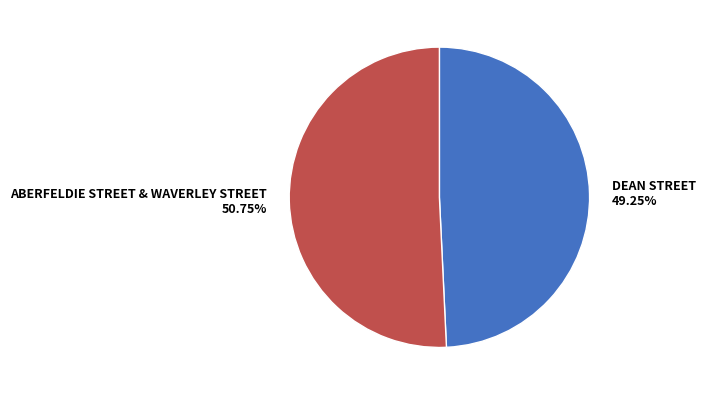

Count the number of slices in the pie.

2